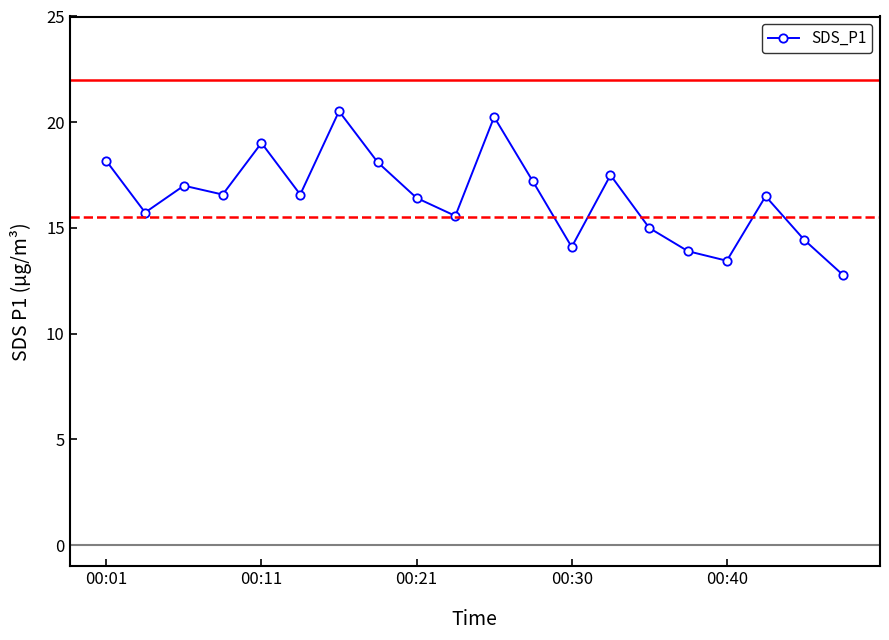

What is the sum of all values?

328.8